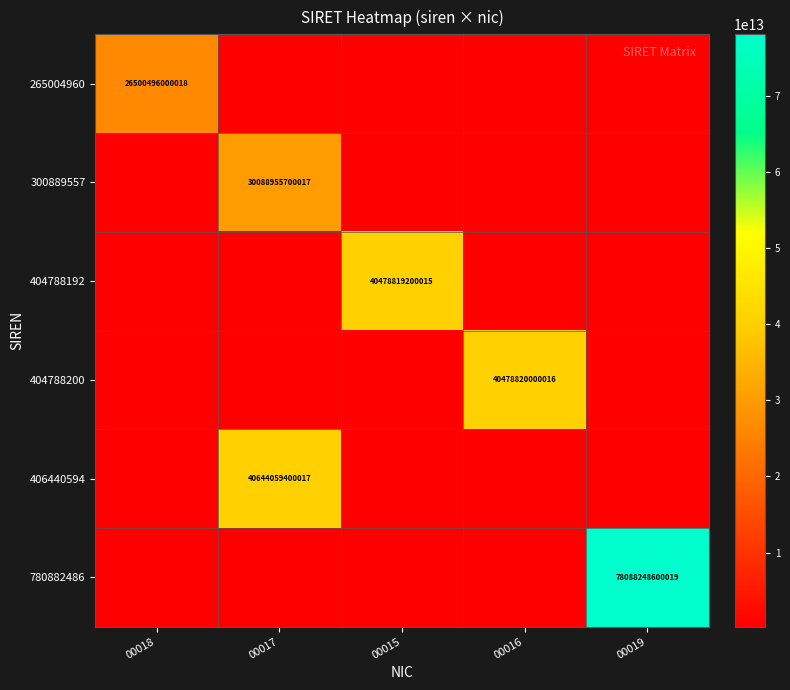

Count the number of data series in this chart.

6